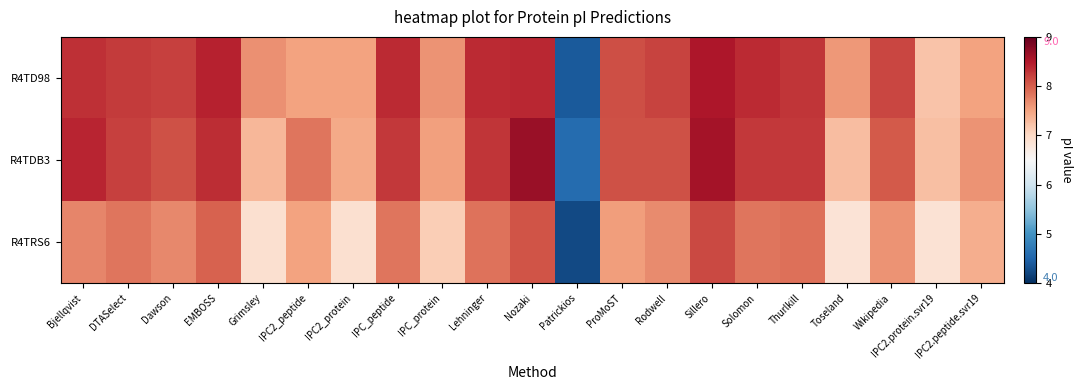

Which series has the largest total across all categories?

R4TD98